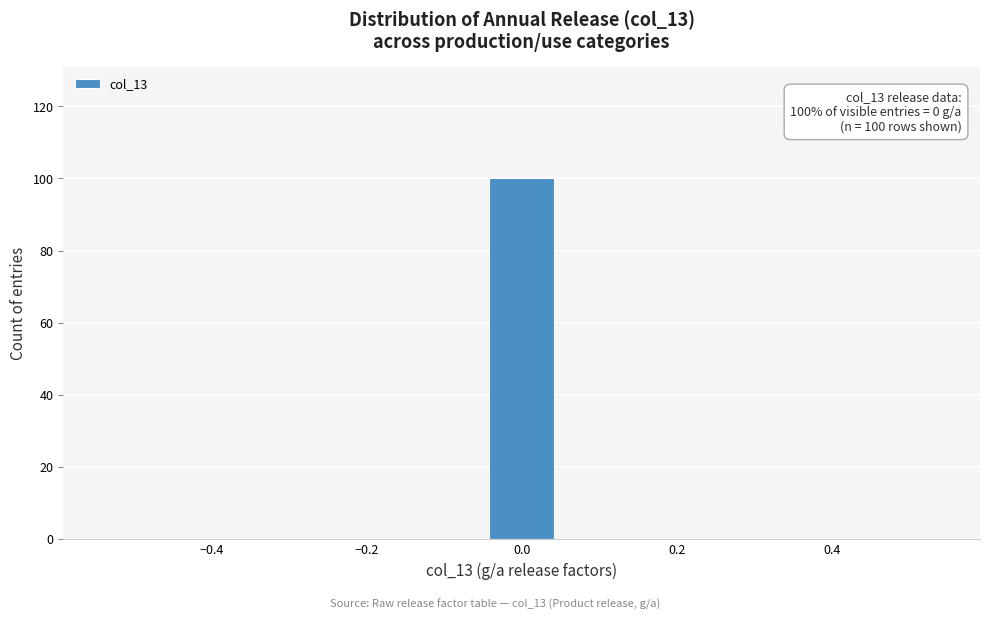

Over which range of the x-axis is the bar tallest?

-0.04 to 0.04